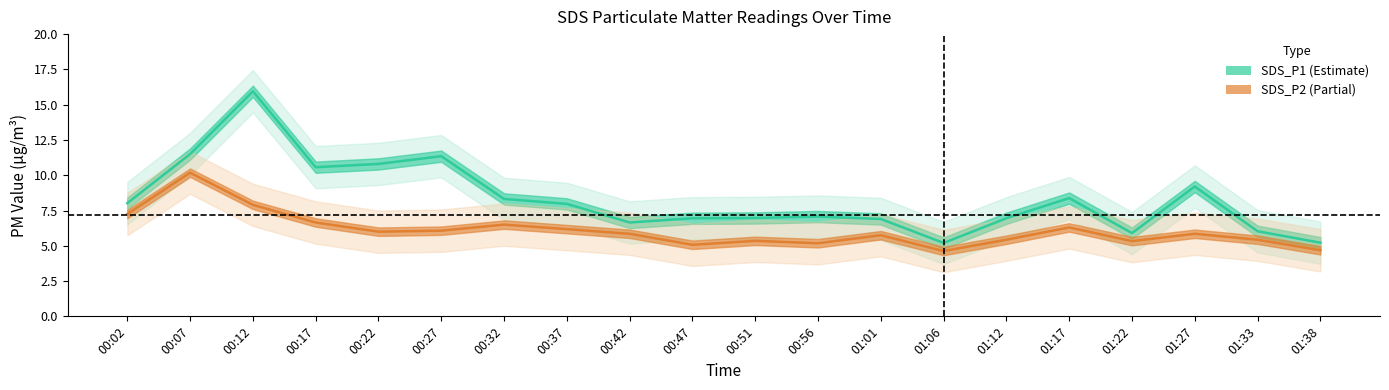

Which series has the widest spread of values?

SDS_P1